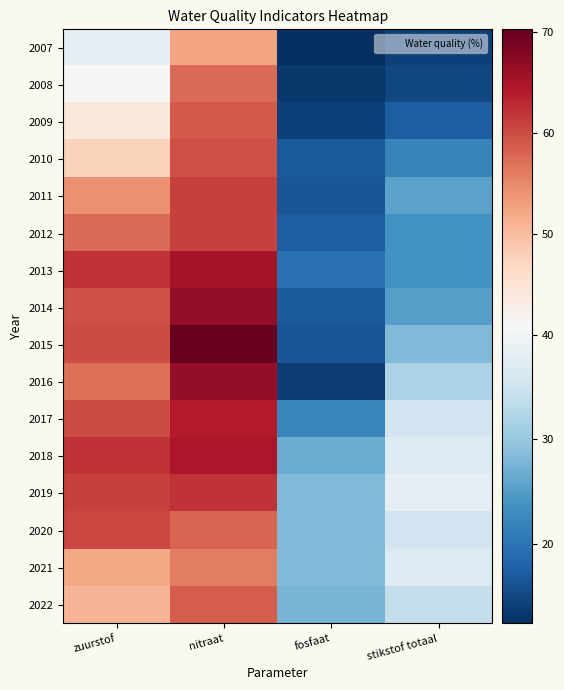

Reading left to right, what are all the values shown in this chart?

2007: zuurstof=38.1	nitraat=52.5	fosfaat=12.4	stikstof totaal=14.4
2008: zuurstof=41.1	nitraat=57.4	fosfaat=13.4	stikstof totaal=14.8
2009: zuurstof=44.1	nitraat=58.9	fosfaat=14.4	stikstof totaal=17.3
2010: zuurstof=47.5	nitraat=59.9	fosfaat=16.8	stikstof totaal=21.8
2011: zuurstof=54.4	nitraat=61.0	fosfaat=16.4	stikstof totaal=25.6
2012: zuurstof=57.4	nitraat=61.0	fosfaat=17.4	stikstof totaal=23.6
2013: zuurstof=62.0	nitraat=65.1	fosfaat=19.5	stikstof totaal=23.6
2014: zuurstof=59.5	nitraat=66.7	fosfaat=16.9	stikstof totaal=25.1
2015: zuurstof=60.0	nitraat=70.3	fosfaat=16.4	stikstof totaal=28.2
2016: zuurstof=56.9	nitraat=66.7	fosfaat=13.8	stikstof totaal=31.8
2017: zuurstof=60.0	nitraat=64.1	fosfaat=22.1	stikstof totaal=35.4
2018: zuurstof=62.0	nitraat=64.6	fosfaat=26.7	stikstof totaal=36.9
2019: zuurstof=61.0	nitraat=62.0	fosfaat=28.2	stikstof totaal=38.0
2020: zuurstof=60.5	nitraat=58.0	fosfaat=28.2	stikstof totaal=35.4
2021: zuurstof=52.3	nitraat=55.9	fosfaat=28.2	stikstof totaal=36.9
2022: zuurstof=50.7	nitraat=58.6	fosfaat=27.6	stikstof totaal=34.0